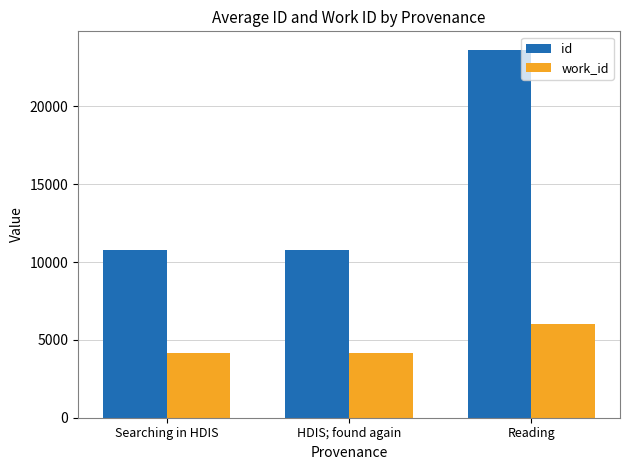

What is the difference between the highest and lowest values at Searching in HDIS?

6624.3